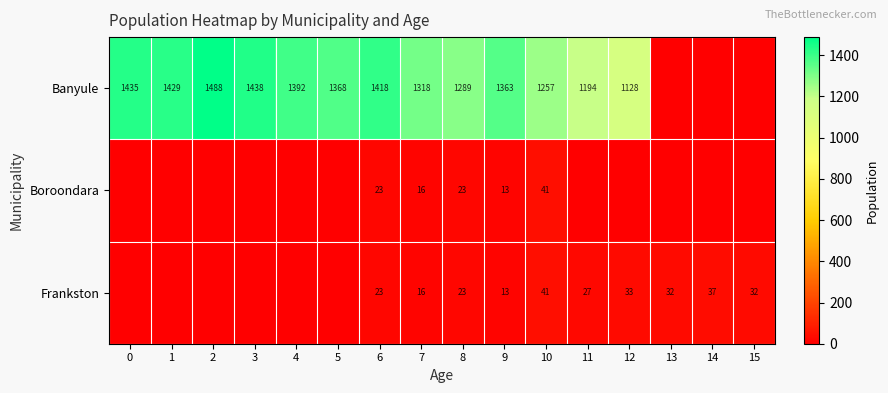

What is the total value across all series at 6?

1464